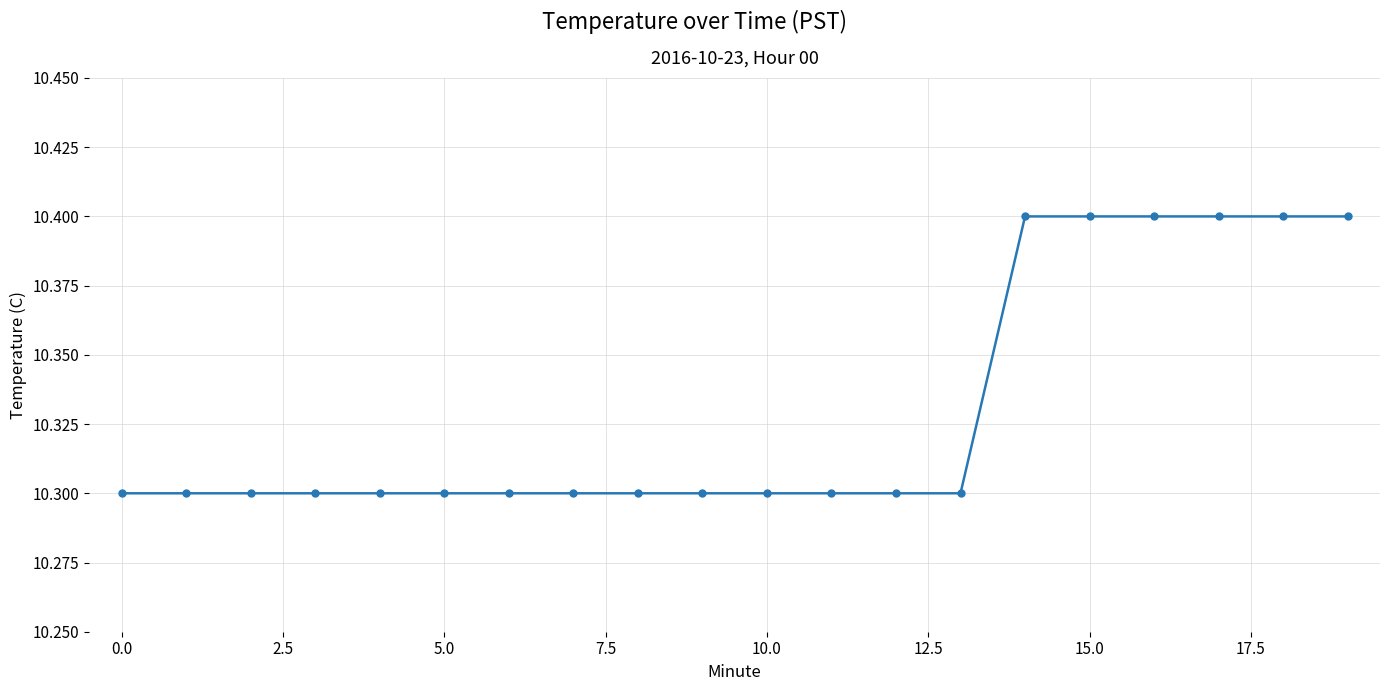

What is the average value?

10.3